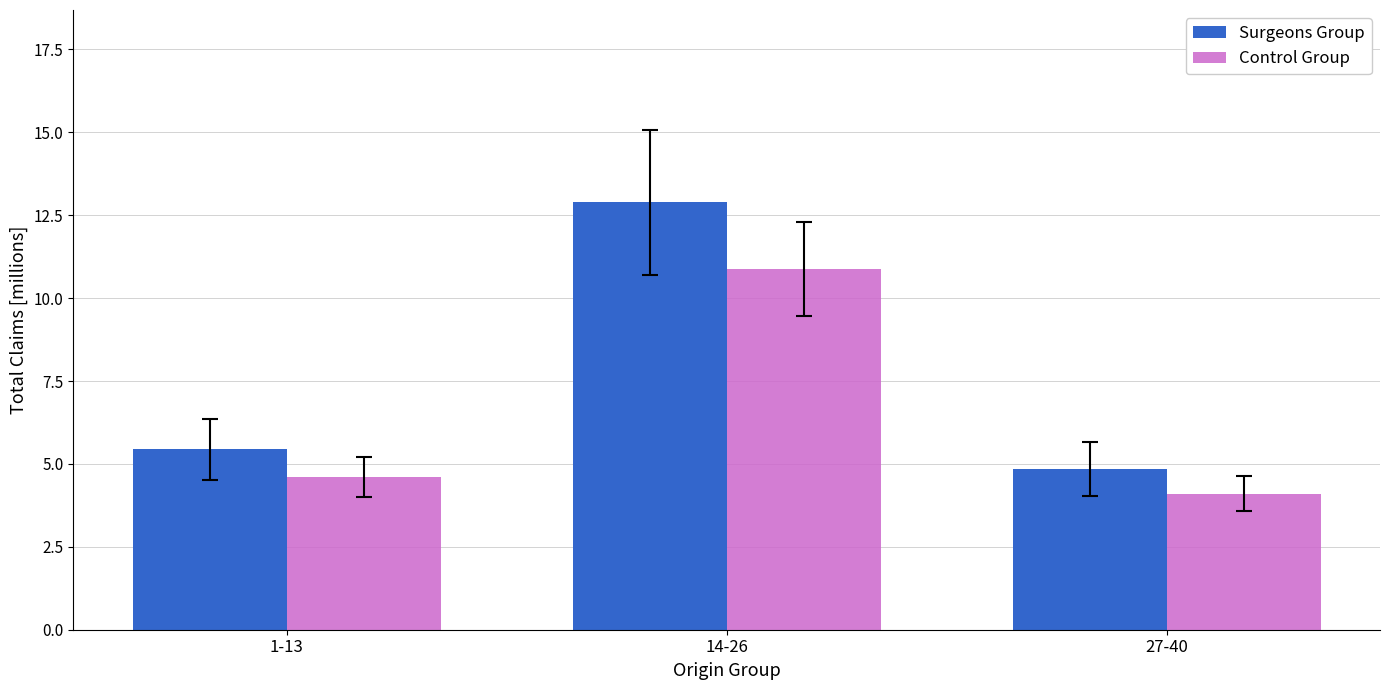

What is the minimum value for Surgeons Group?

4.9